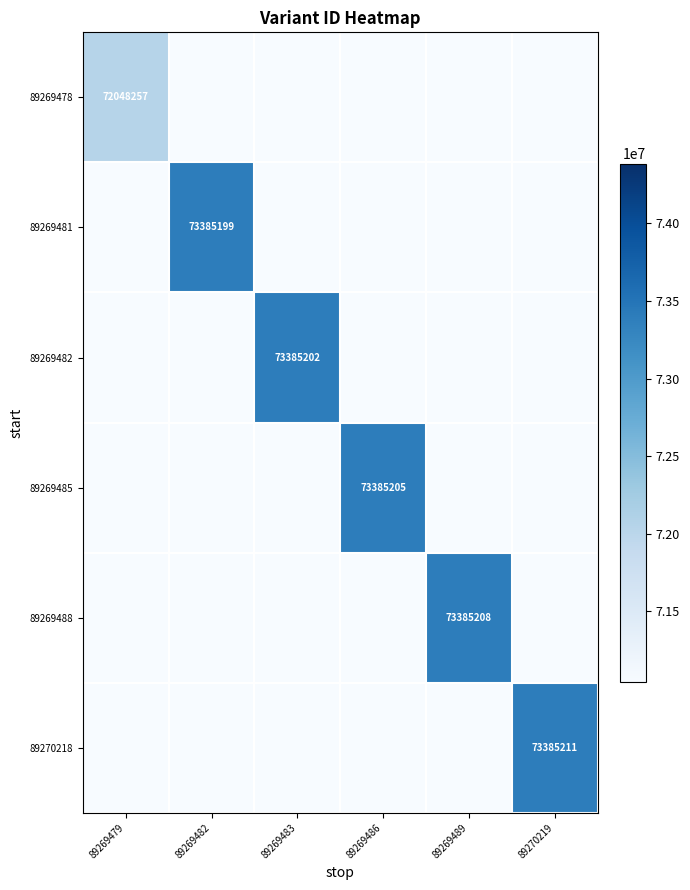

List the series in order of their peak value, lowest first.

89269478, 89269481, 89269482, 89269485, 89269488, 89270218